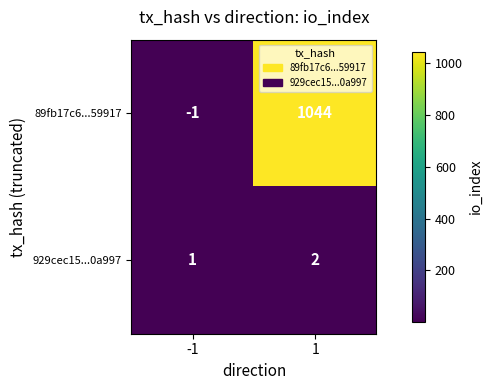

What is the sum of all 929cec15...0a997 values?

3